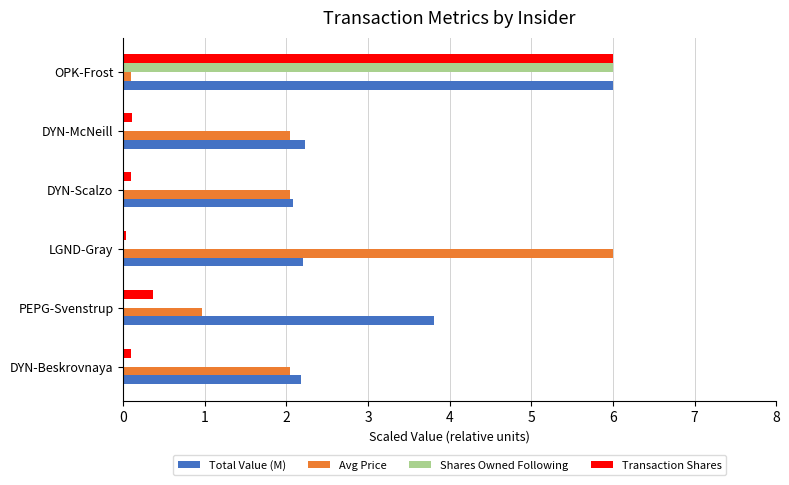

Which series has the largest range (max minus min)?

Shares Owned Following